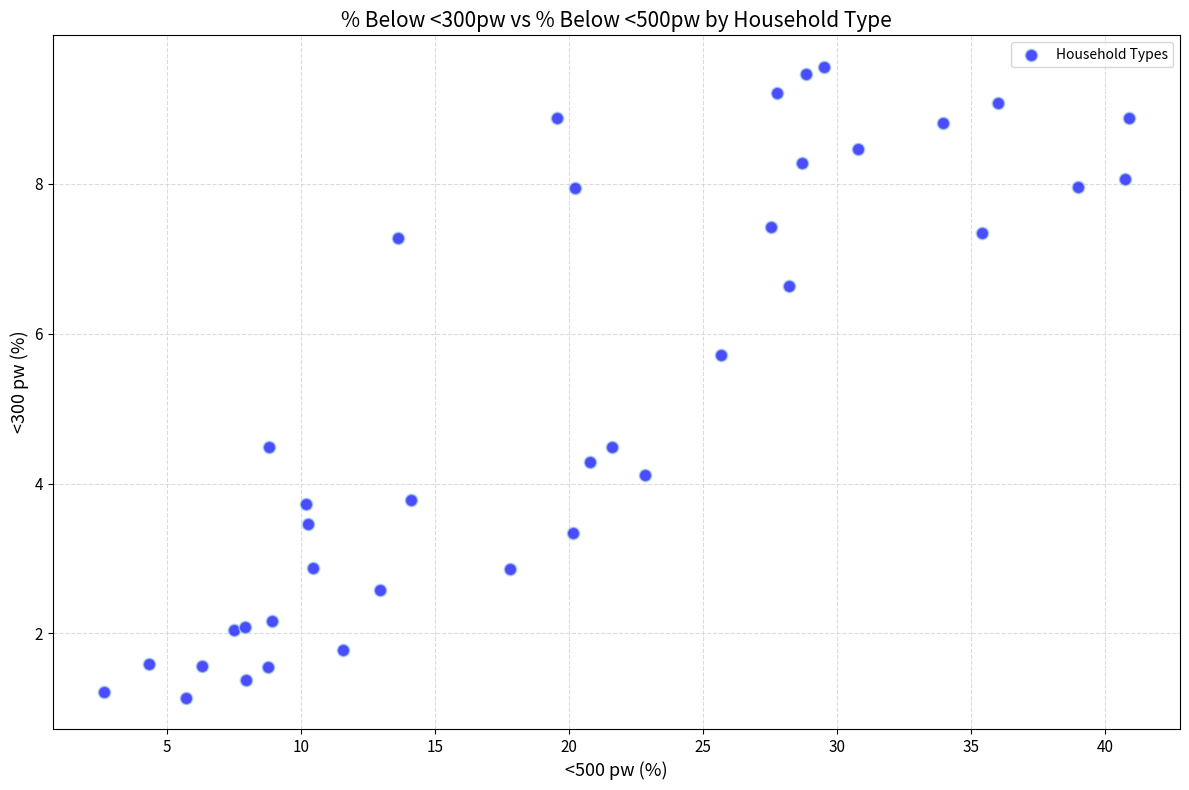

What is the range of Y values (max minus min)?

8.4